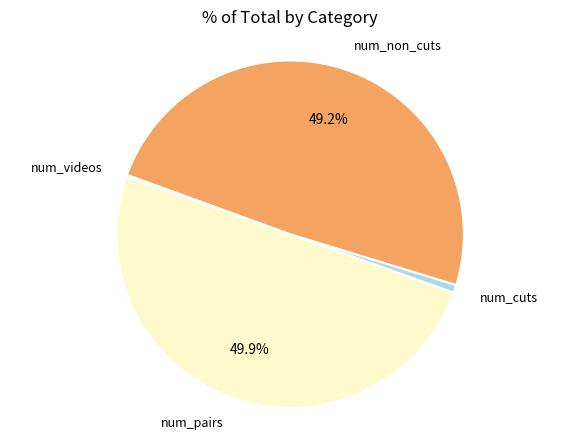

To the nearest percent, what is the difference between the num_pairs and num_cuts slice percentages?

49%